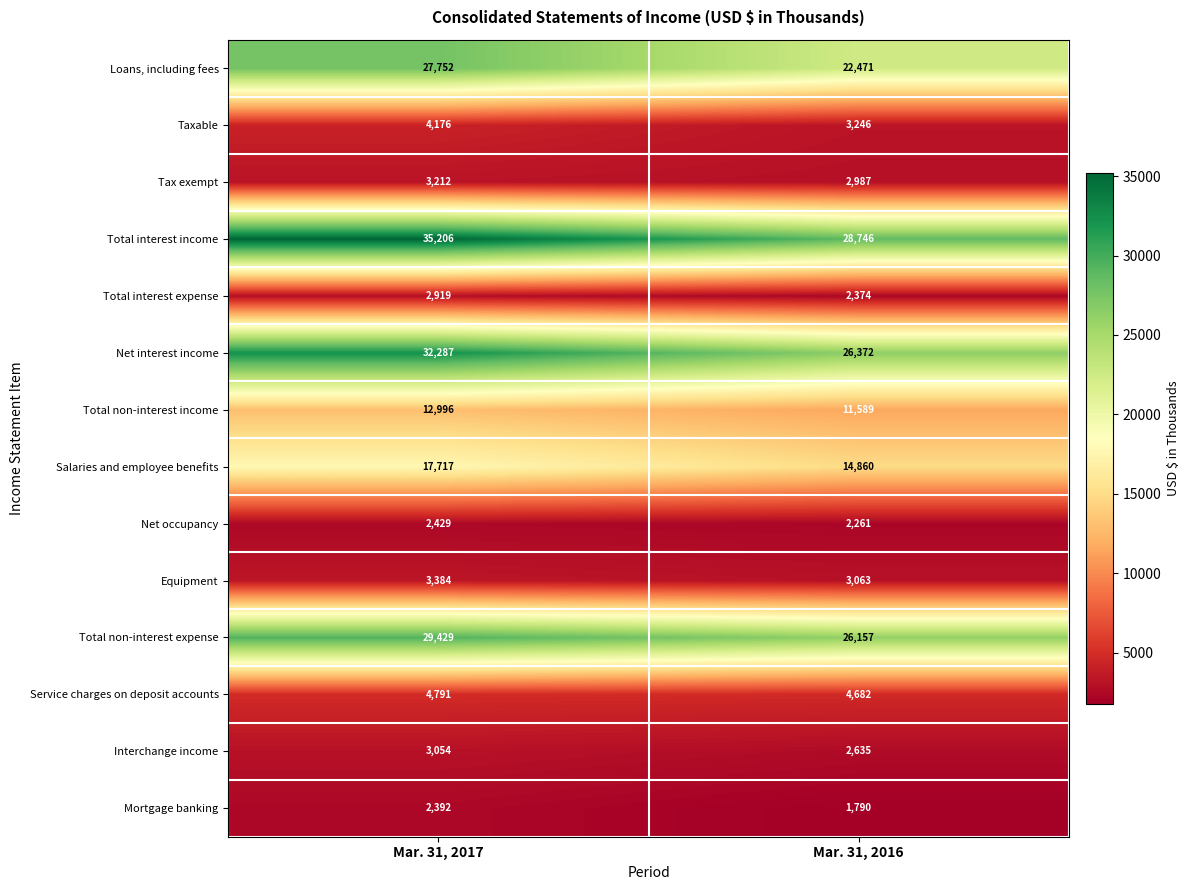

Reading right to left, extract all data points from this chart.

Loans, including fees: 22471	27752
Taxable: 3246	4176
Tax exempt: 2987	3212
Total interest income: 28746	35206
Total interest expense: 2374	2919
Net interest income: 26372	32287
Total non-interest income: 11589	12996
Salaries and employee benefits: 14860	17717
Net occupancy: 2261	2429
Equipment: 3063	3384
Total non-interest expense: 26157	29429
Service charges on deposit accounts: 4682	4791
Interchange income: 2635	3054
Mortgage banking: 1790	2392